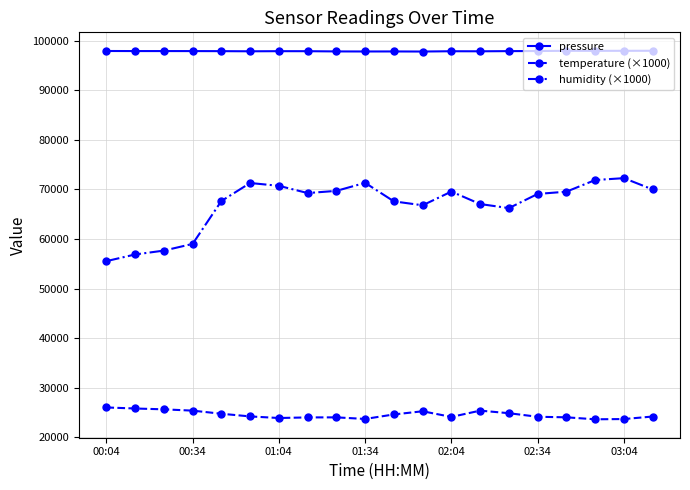

Which series has the largest total across all categories?

pressure